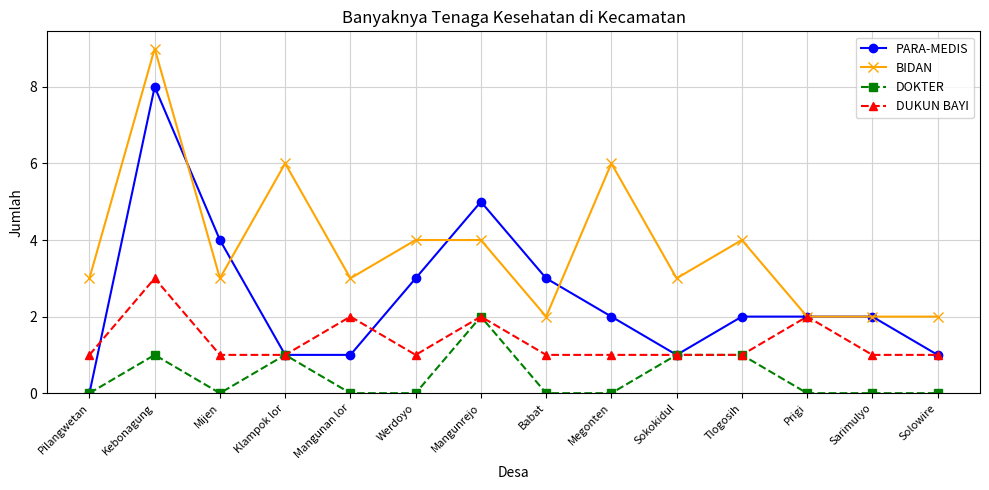

What is the spread (max minus min) of values at Mangunan lor?

3